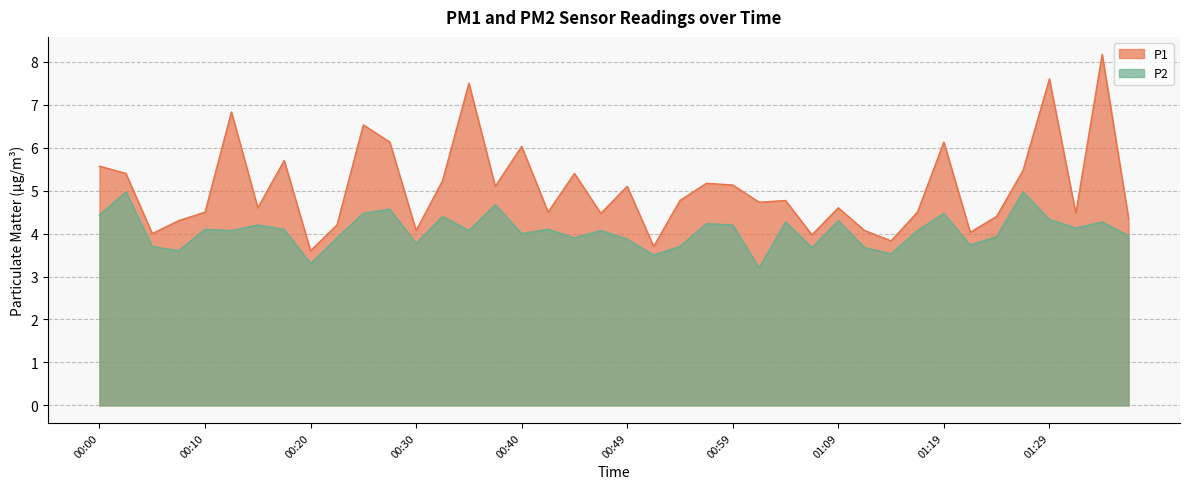

The value of P1 at 00:52 is 6.4. True or false?

False